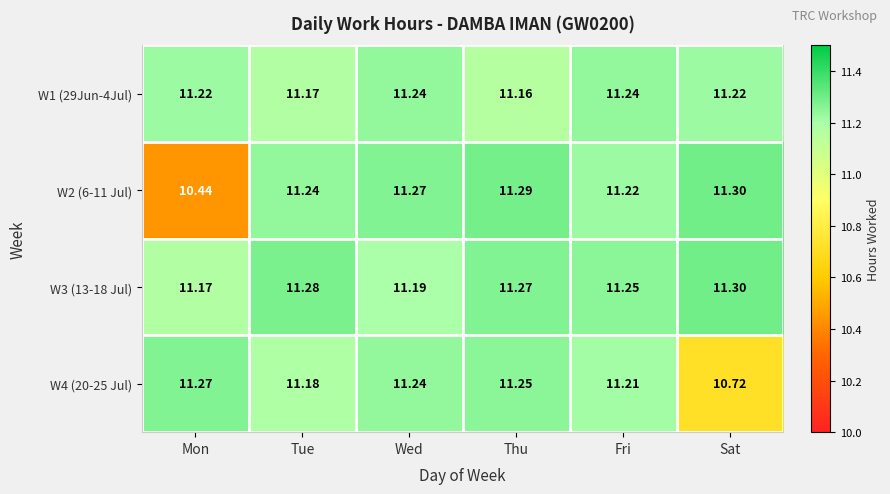

At which label does W4 (20-25 Jul) first exceed 11?

Mon